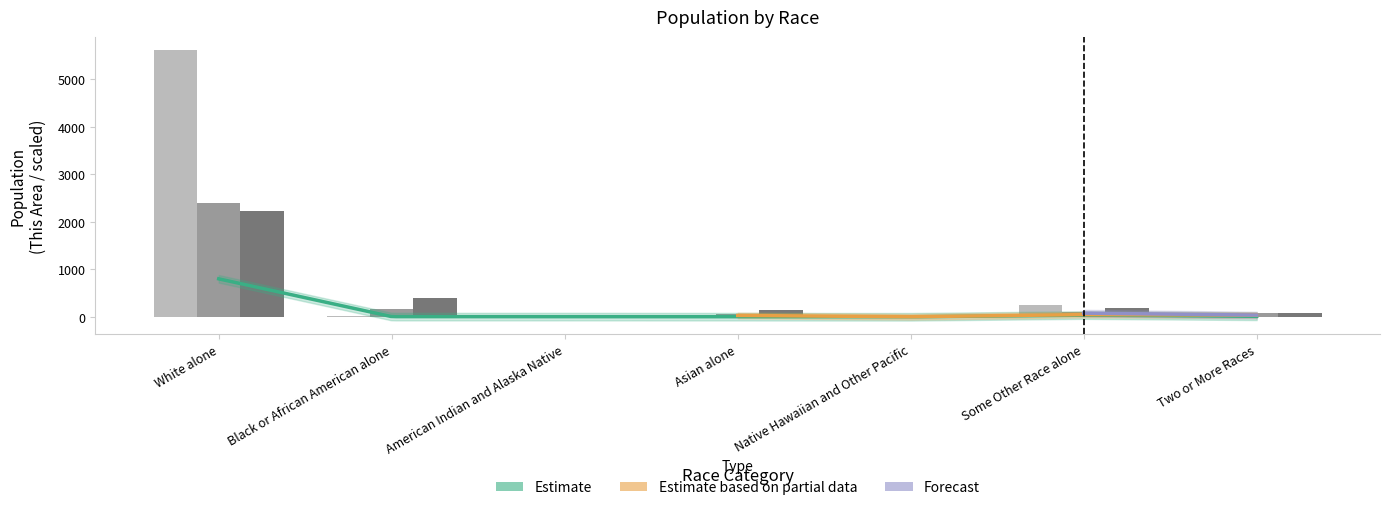

Between White alone and Some Other Race alone, which is larger?

White alone